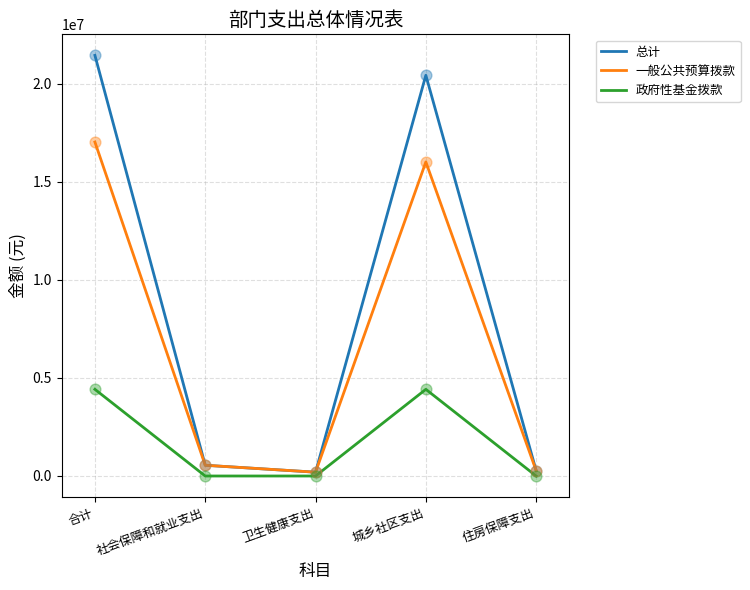

Which series has the largest total across all categories?

总计